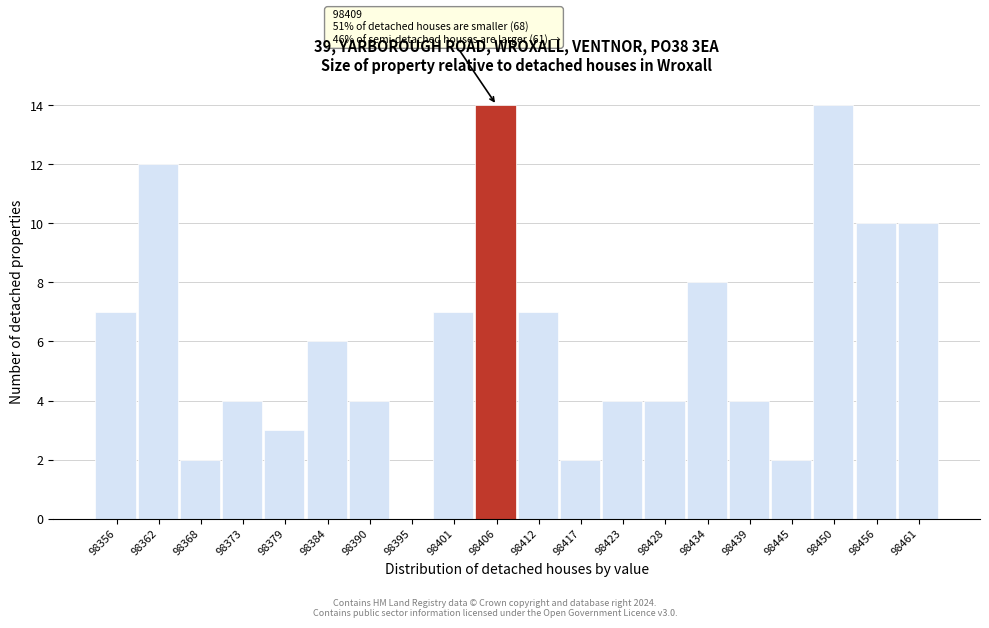

Reading right to left, list all the values displayed in this chart.

98461=10	98456=10	98450=14	98445=2	98439=4	98434=8	98428=4	98423=4	98417=2	98412=7	98406=14	98401=7	98395=0	98390=4	98384=6	98379=3	98373=4	98368=2	98362=12	98356=7